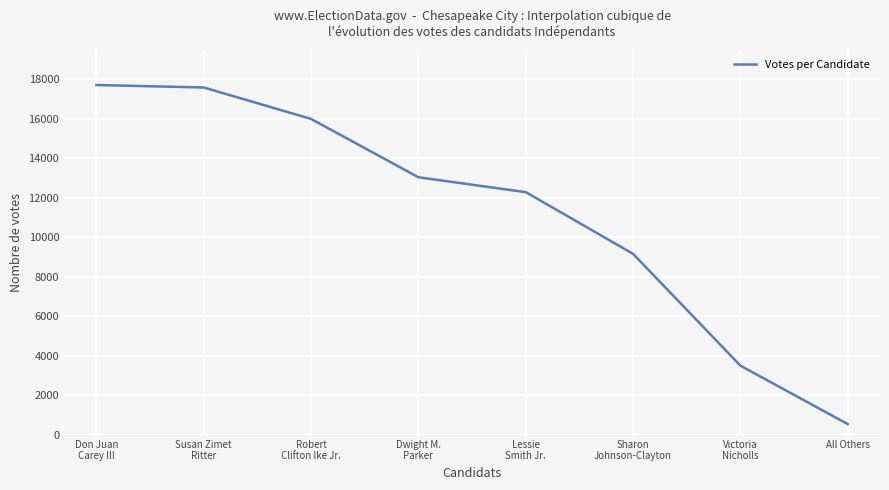

The value at Sharon
Johnson-Clayton is 4445. True or false?

False